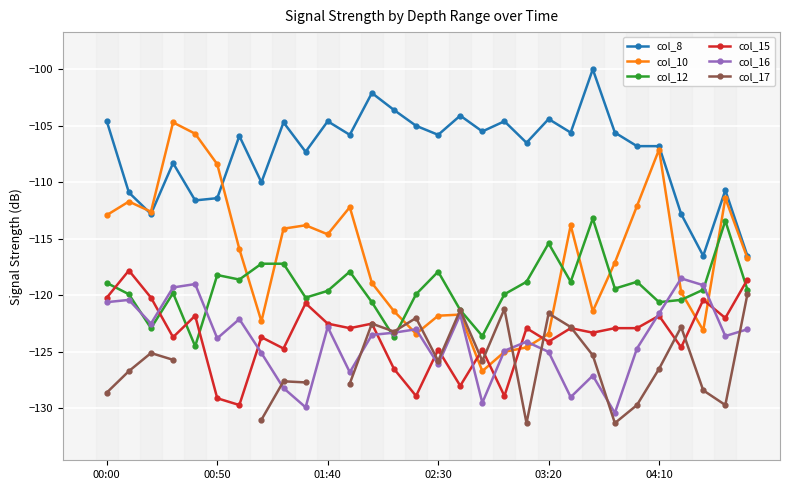

What position from the right is 00:00?

30